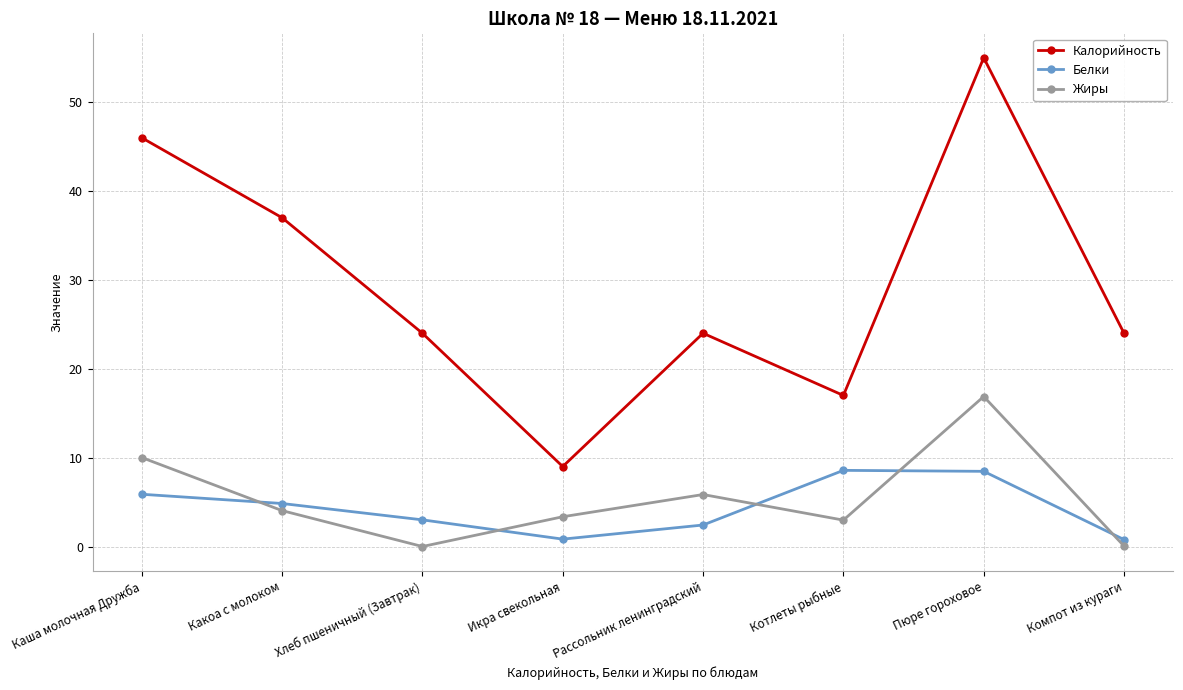

At which category does Жиры reach its first local peak?

Рассольник ленинградский